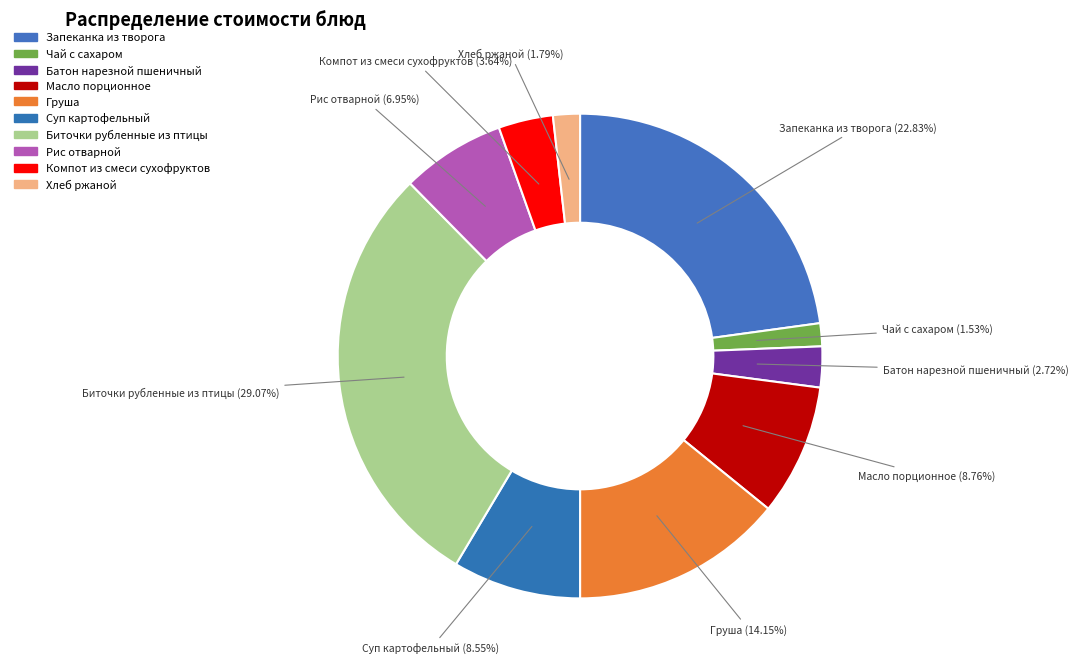

How many slices are in this pie chart?

10